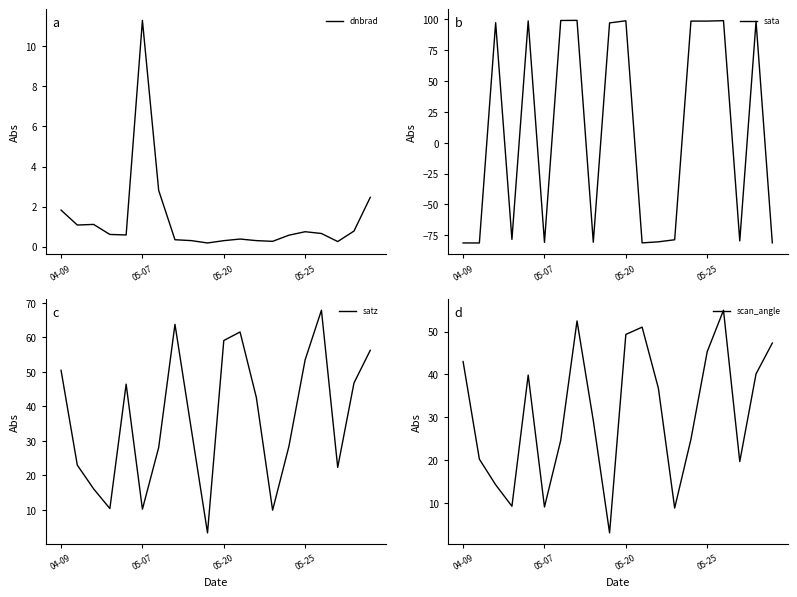

True or false: dnbrad has a value of 0.3 at 05-20.

True